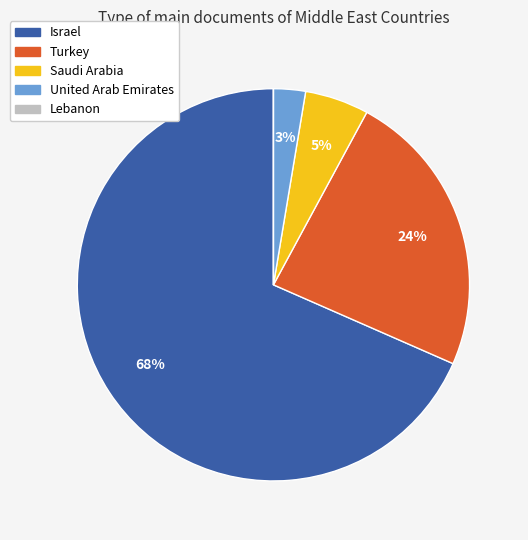

To the nearest percent, what portion does Saudi Arabia represent?

5%